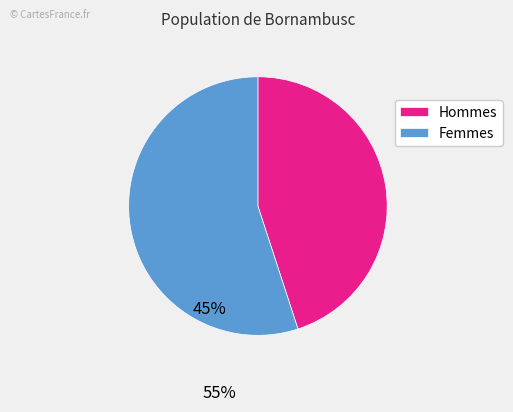

The Femmes slice represents 43% of the pie. True or false?

False